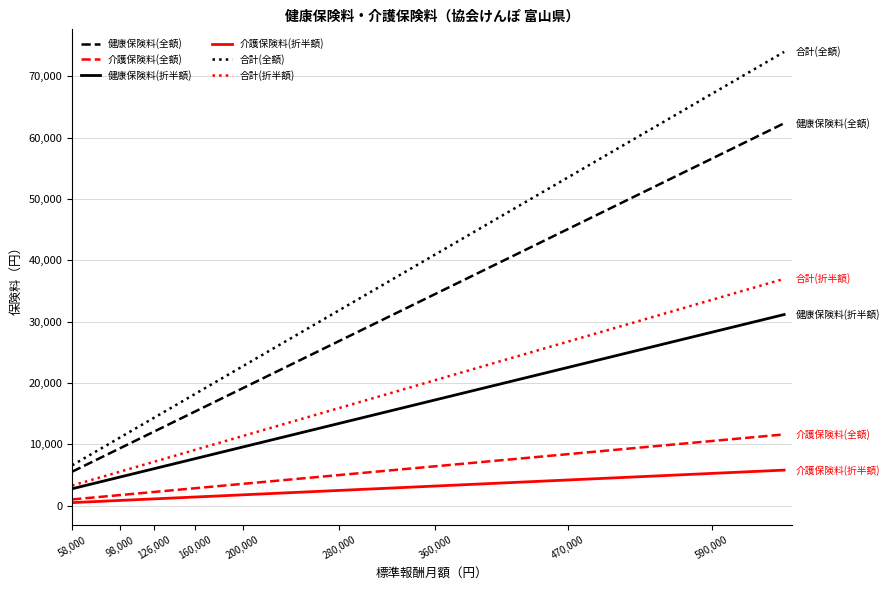

What is the maximum value shown in the chart?

73970.0